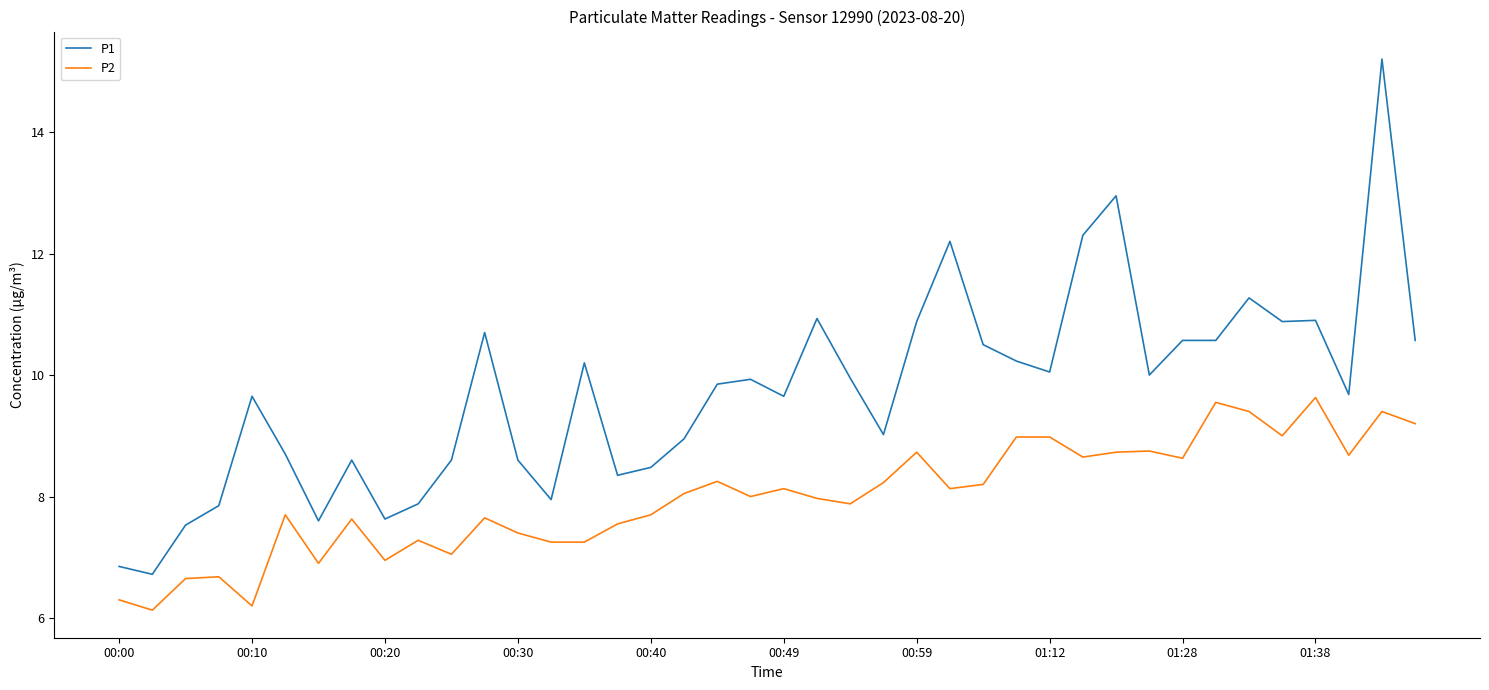

True or false: P2 and P1 cross at least once.

False